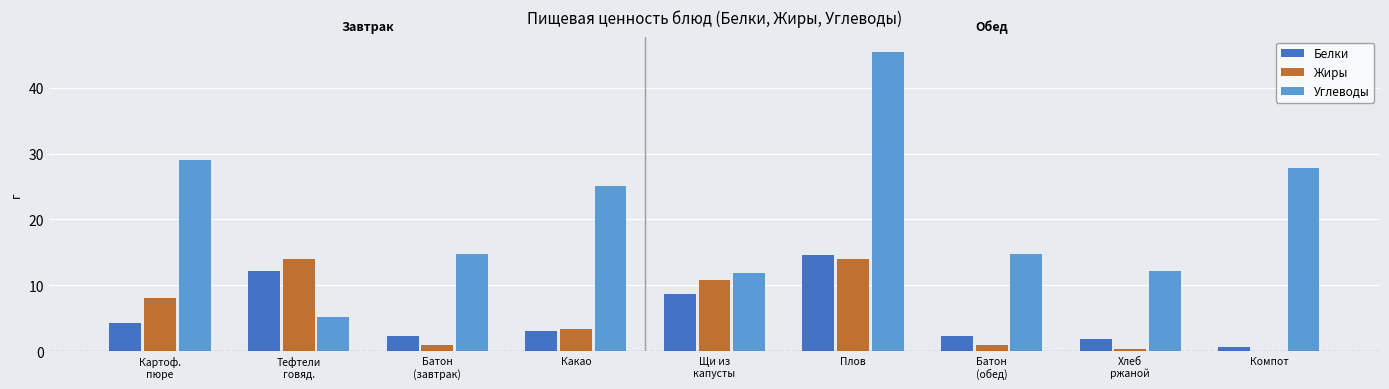

What is the maximum value for Жиры?

14.0